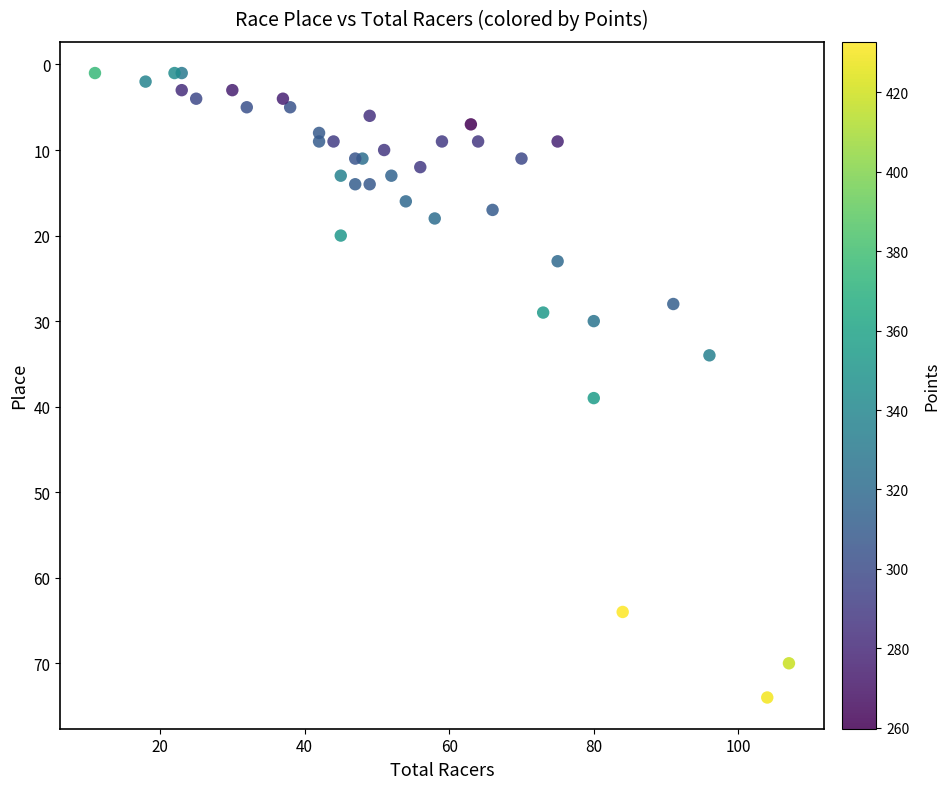

What Y value in the scatter plot is closest to 37?

39